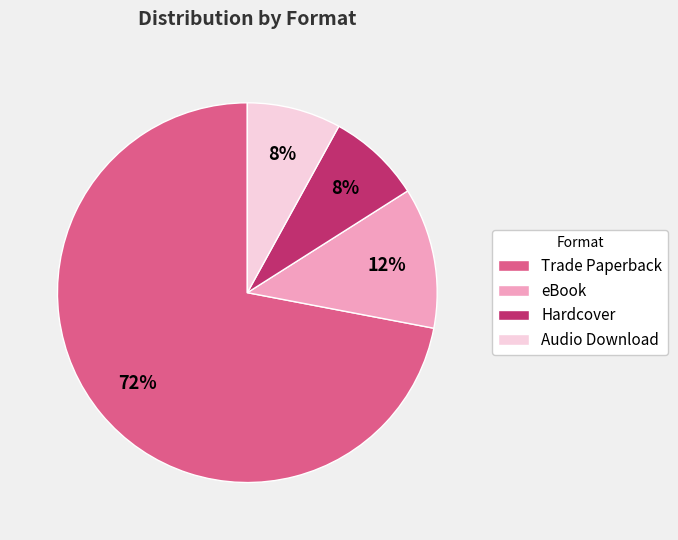

Which has a higher value, eBook or Audio Download?

eBook